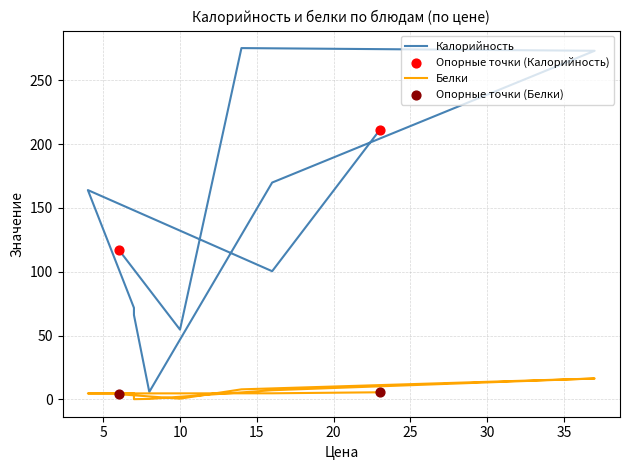

What is the total value across all series at биточки Детские?

289.5